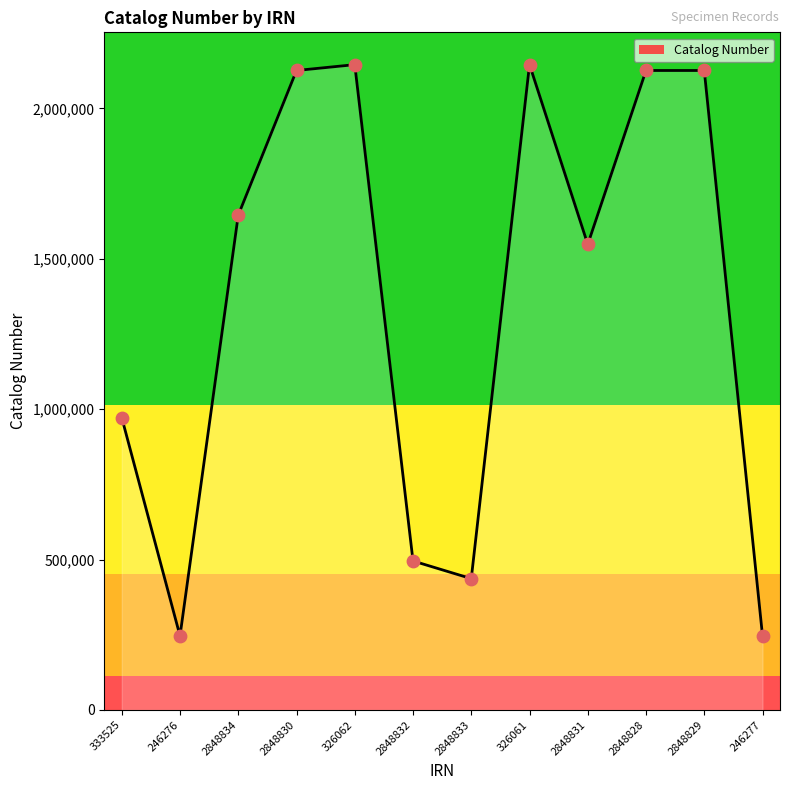

What is the change in value from 246276 to 326061?

+1899490